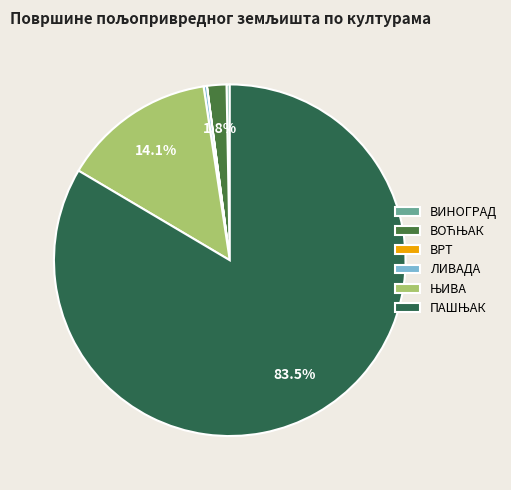

To the nearest percent, what is the difference between the ВИНОГРАД and ПАШЊАК slice percentages?

83%